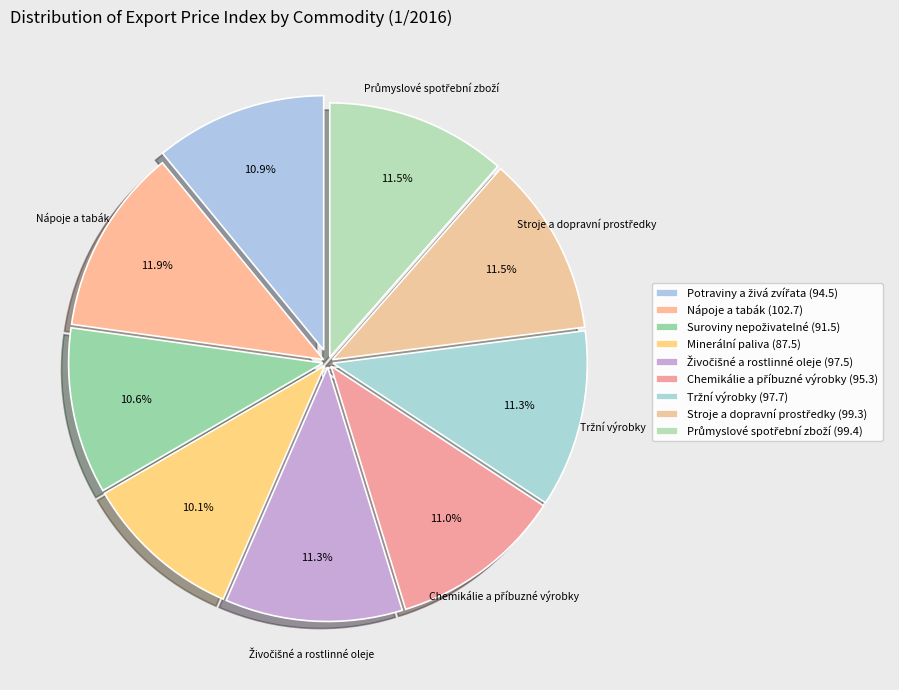

Does Minerální paliva account for over 50% of the chart?

No